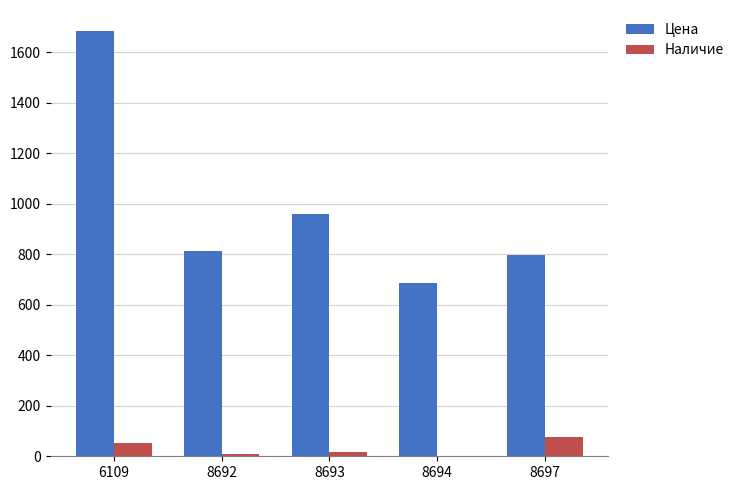

Between 6109 and 8692, which series saw the biggest shift?

Цена